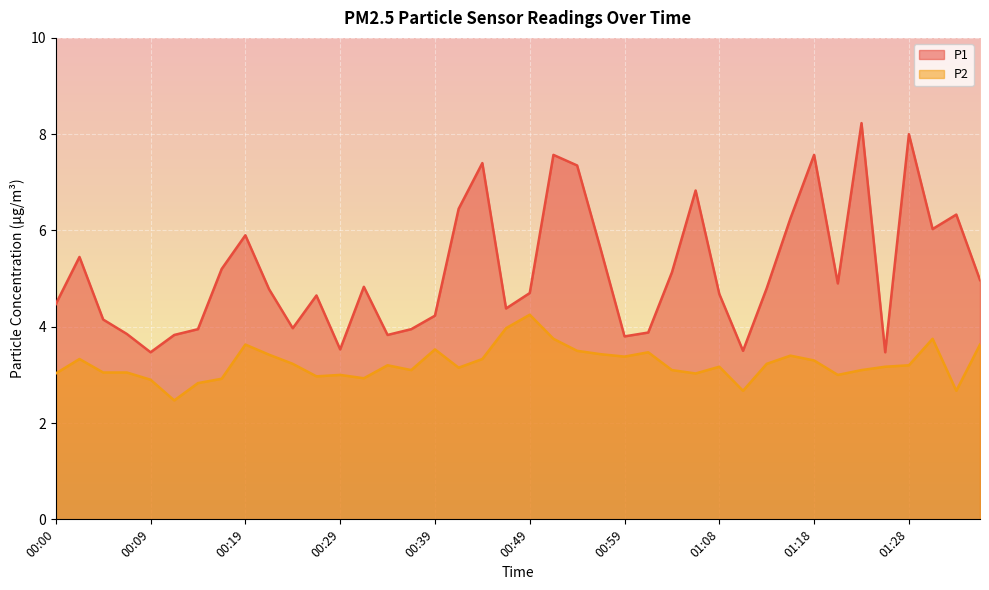

Which series has the widest spread of values?

P1